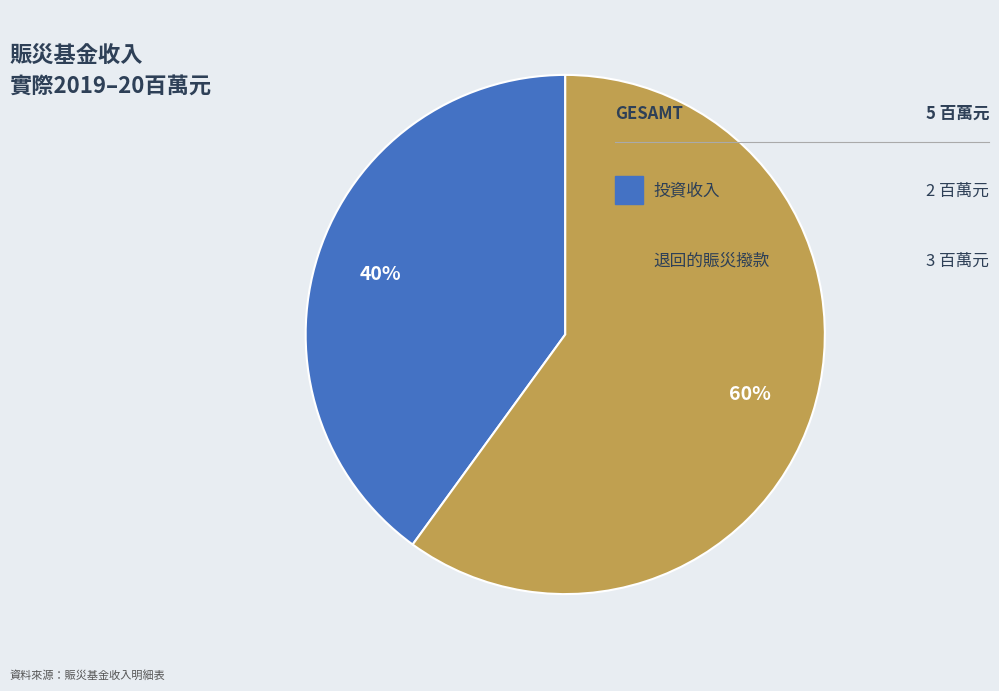

Is there a majority slice in this chart?

Yes